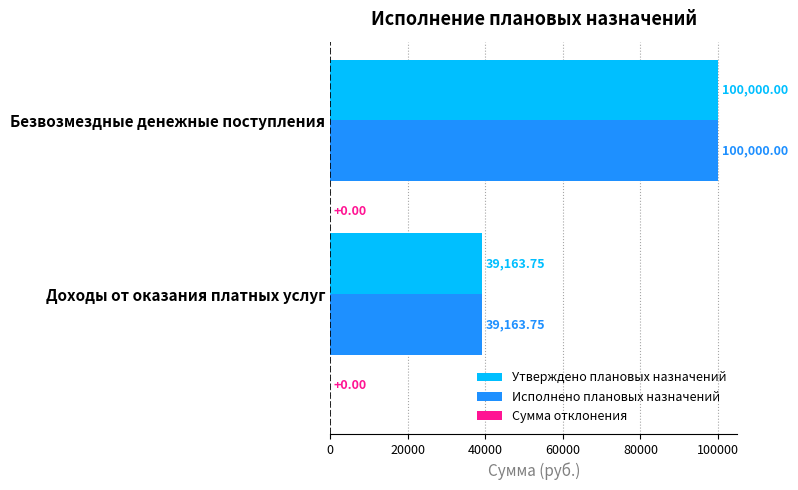

What is the total value across all series at Доходы от оказания платных услуг?

78327.5